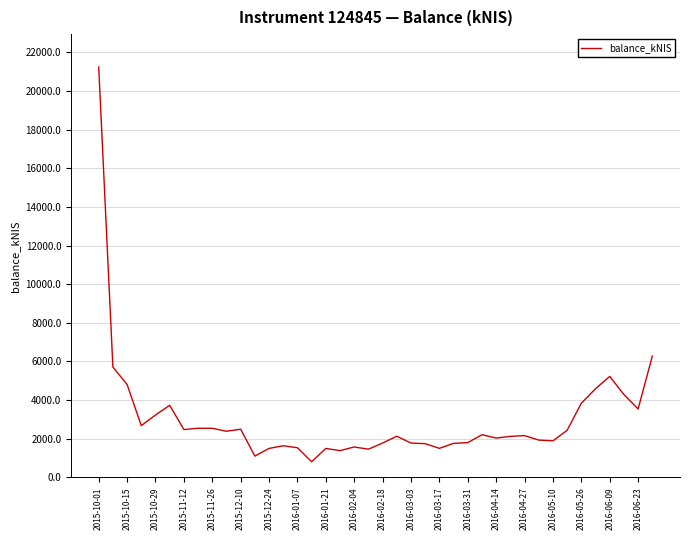

What is the maximum value shown in the chart?

21240.8